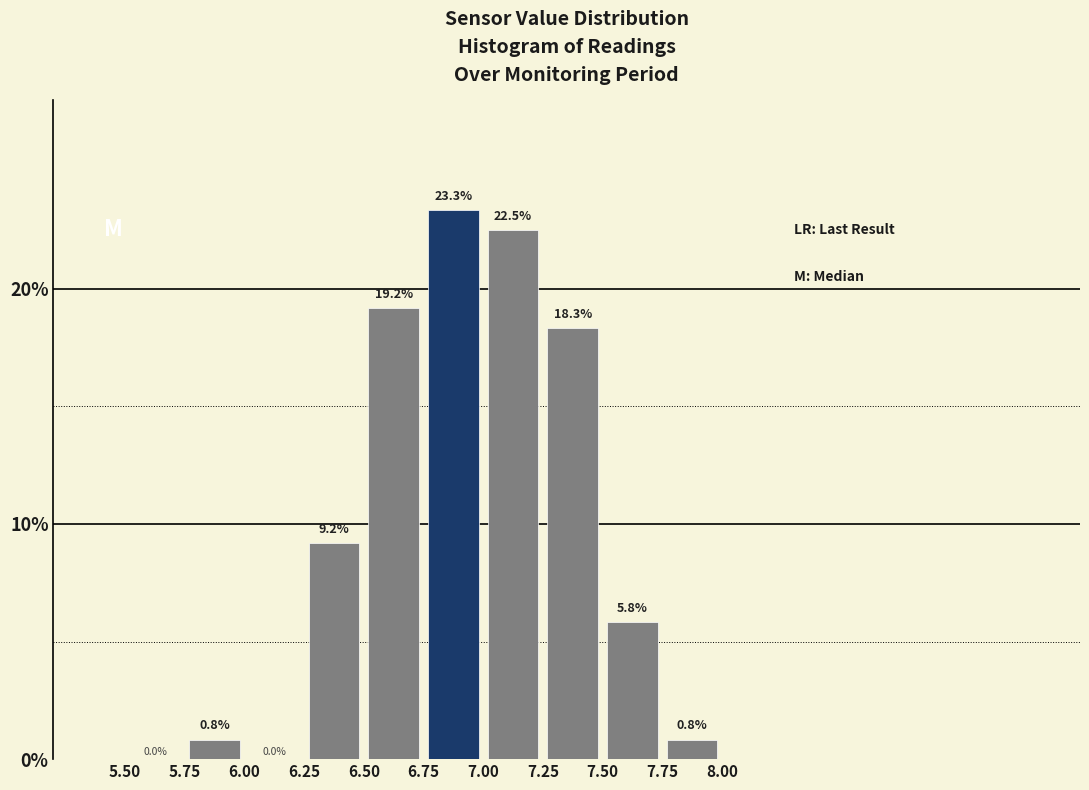

Reading left to right, list every bar in this chart as the range it spans on the x-axis followed by its height.

5.50 to 5.75: 0.0
5.75 to 6.00: 0.8
6.00 to 6.25: 0.0
6.25 to 6.50: 9.2
6.50 to 6.75: 19.2
6.75 to 7.00: 23.3
7.00 to 7.25: 22.5
7.25 to 7.50: 18.3
7.50 to 7.75: 5.8
7.75 to 8.00: 0.8